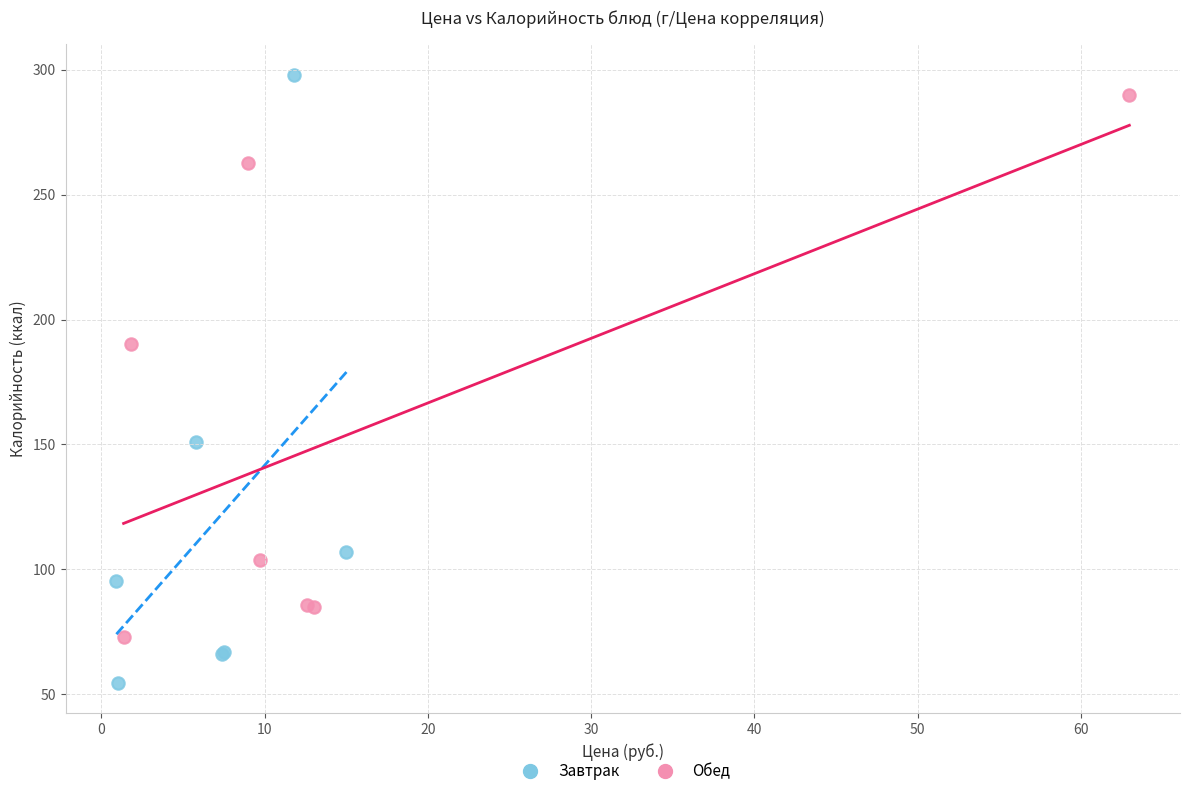

Which series has the largest Y range (max minus min)?

Завтрак